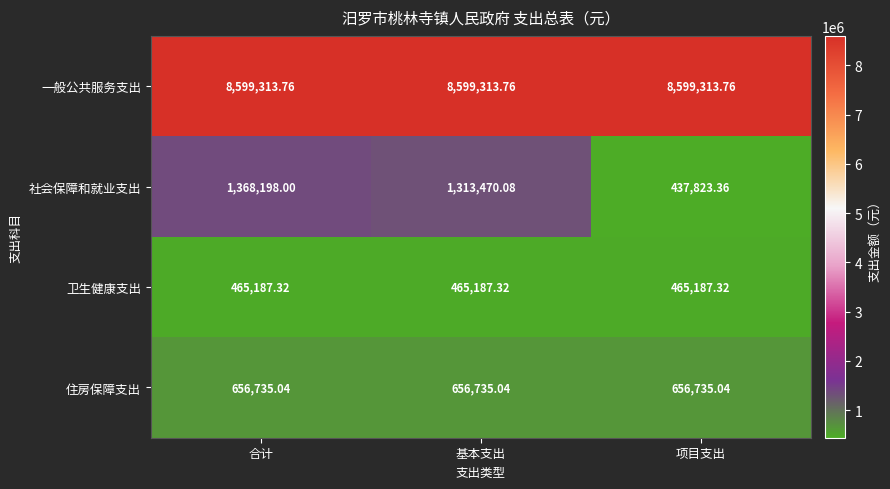

Which series has the widest spread of values?

社会保障和就业支出